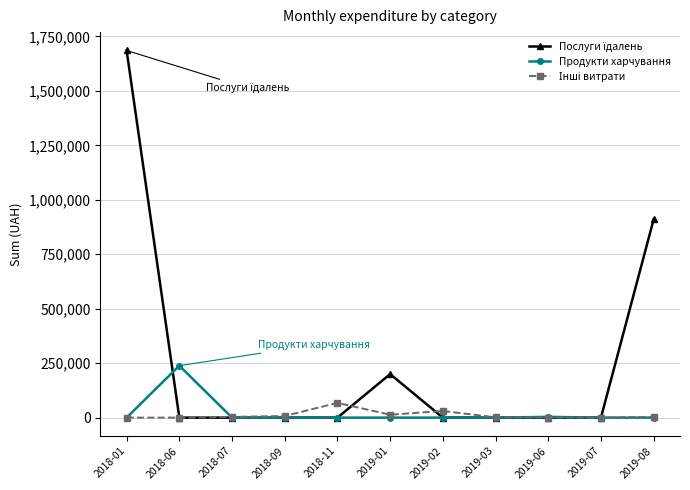

What is the label of the 11th point from the left?

2019-08